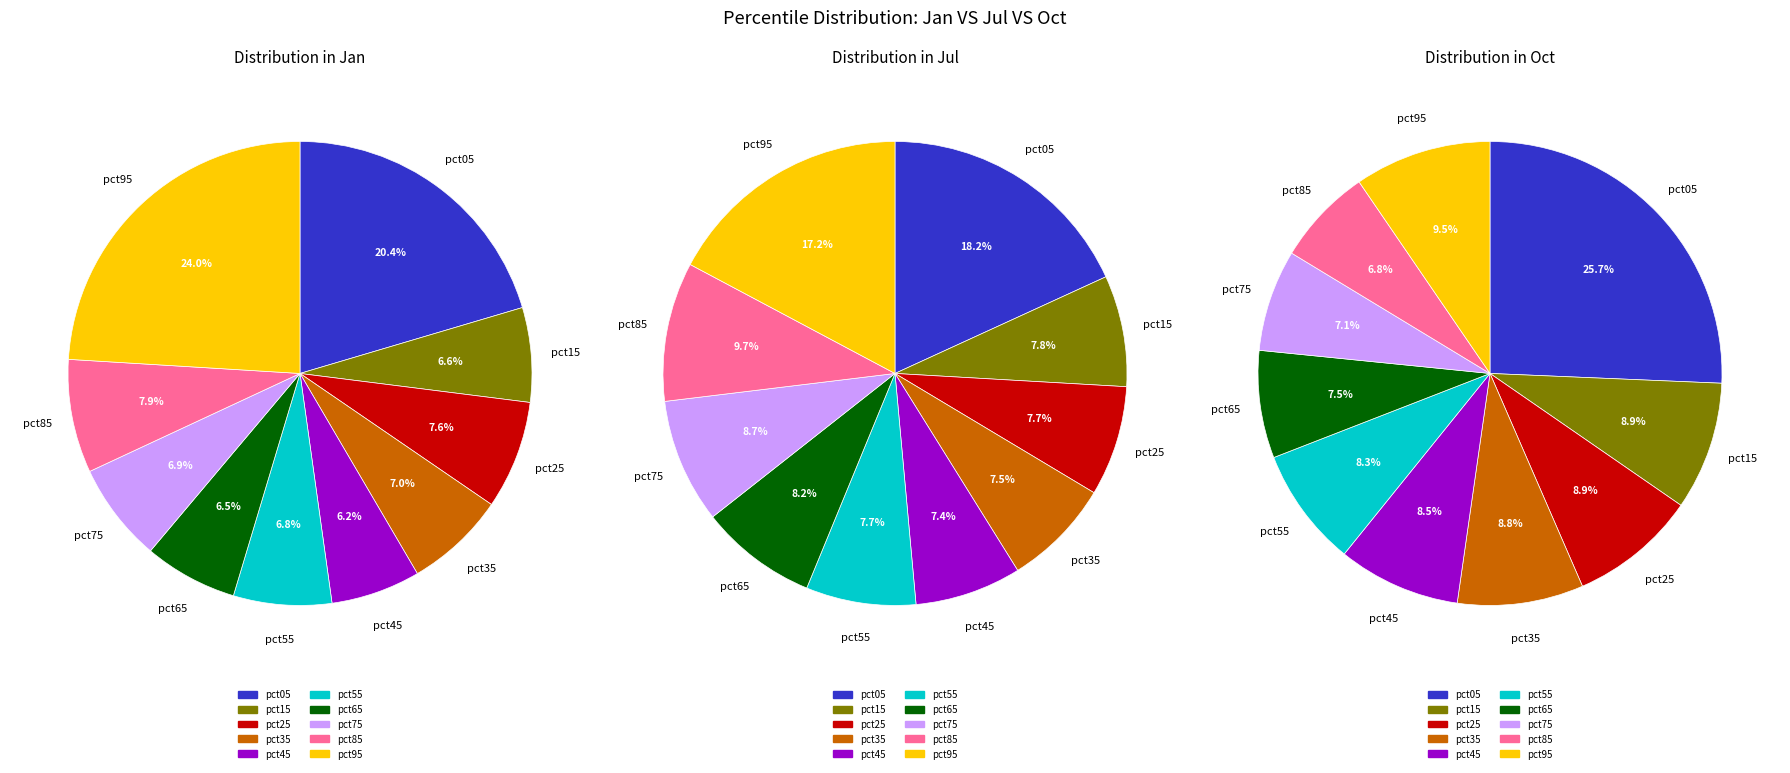

Between pct55 and pct25, which is larger?

pct25